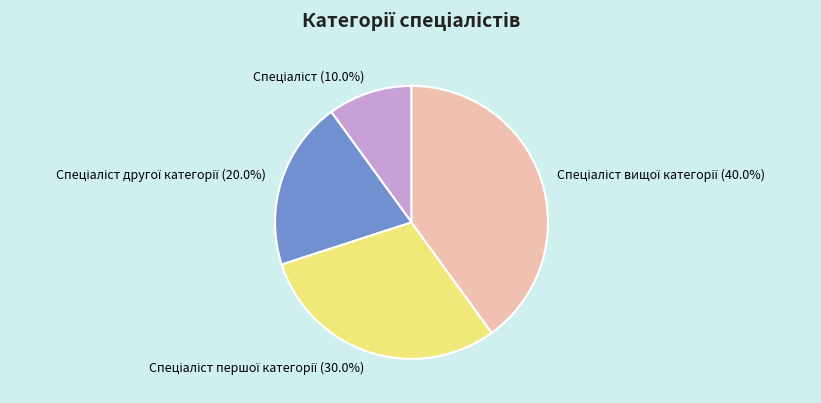

Is there a majority slice in this chart?

No